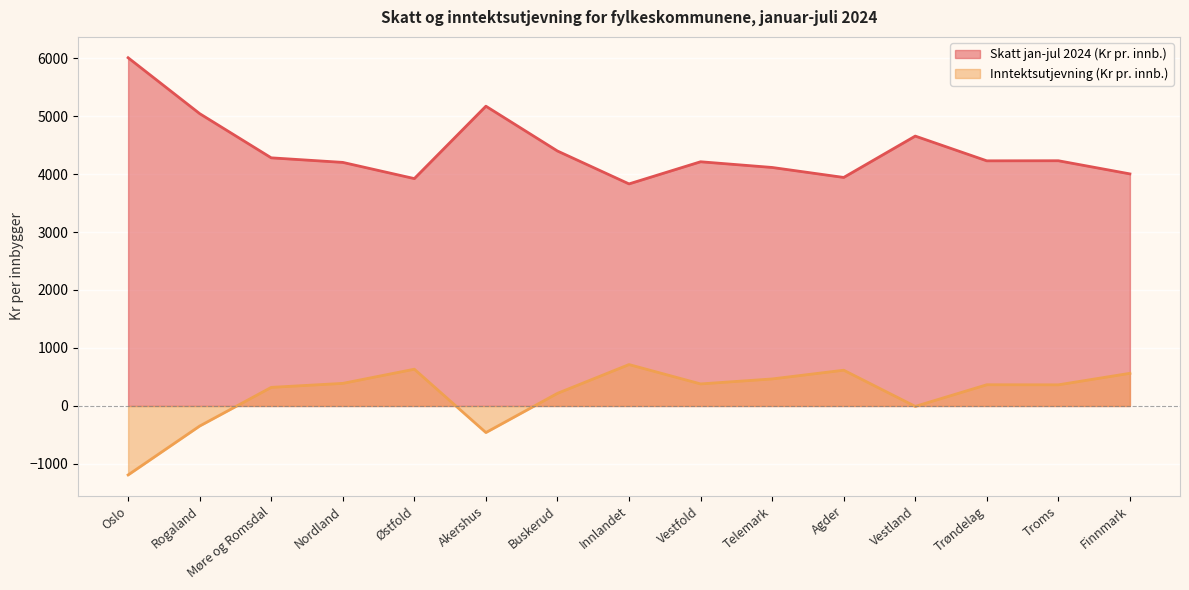

Rank the series by their average value, from highest to lowest.

Skatt jan-jul 2024 (Kr pr. innb.), Inntektsutjevning (Kr pr. innb.)